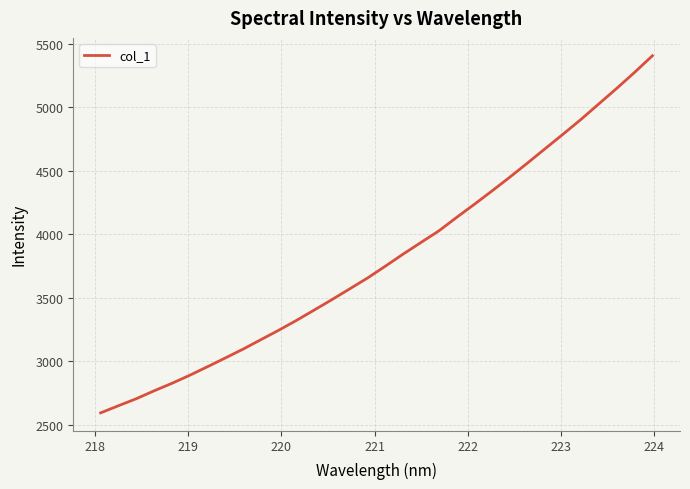

What is the minimum value shown in the chart?

2594.8